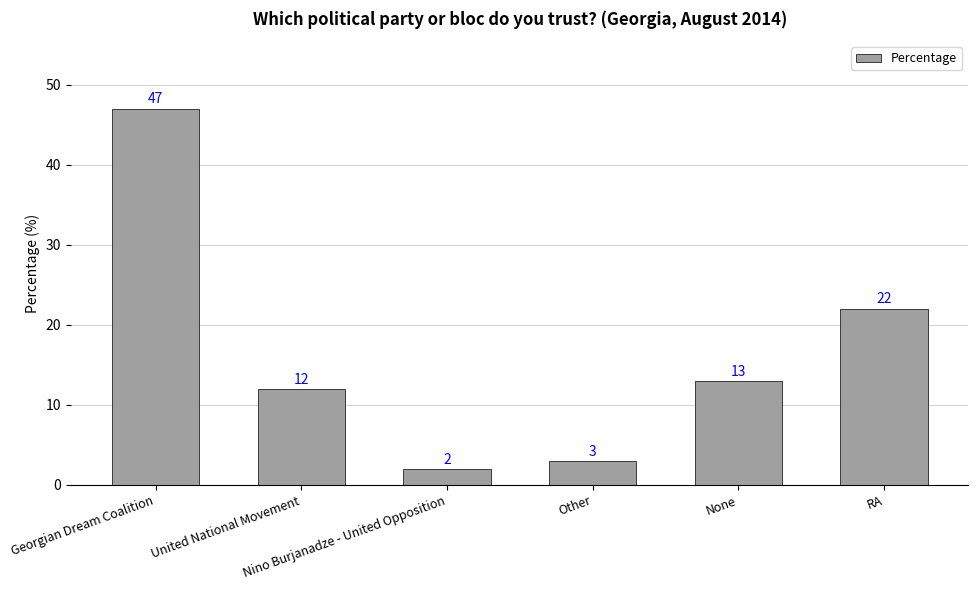

Does the chart contain stacked bars?

No